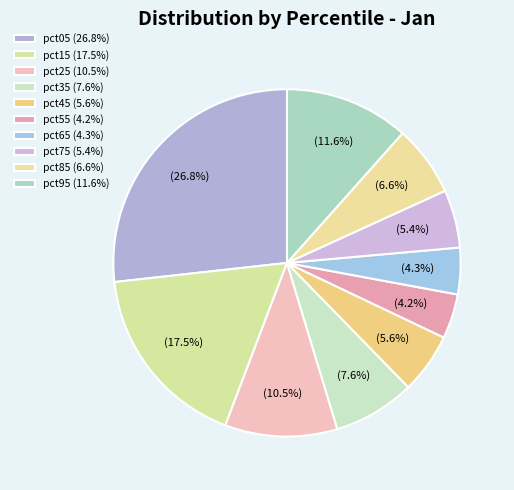

Count the number of slices in the pie.

10